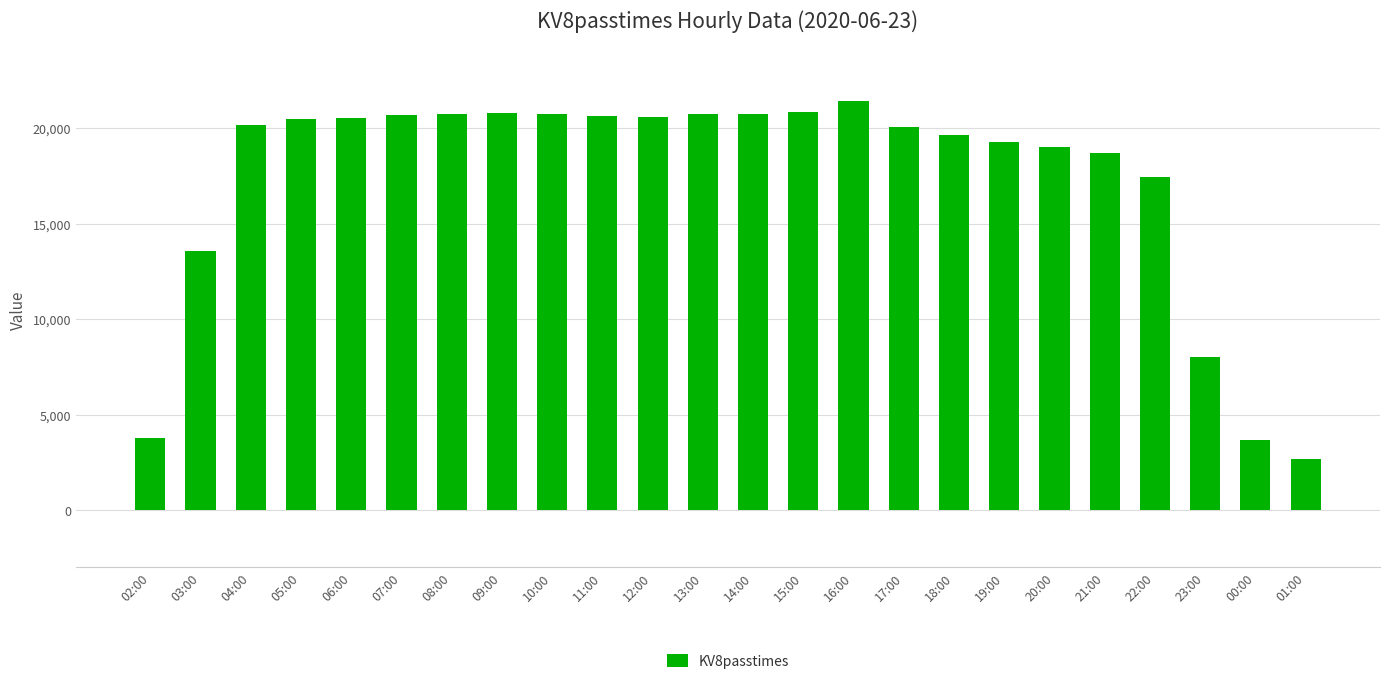

Between 17:00 and 02:00, which is larger?

17:00